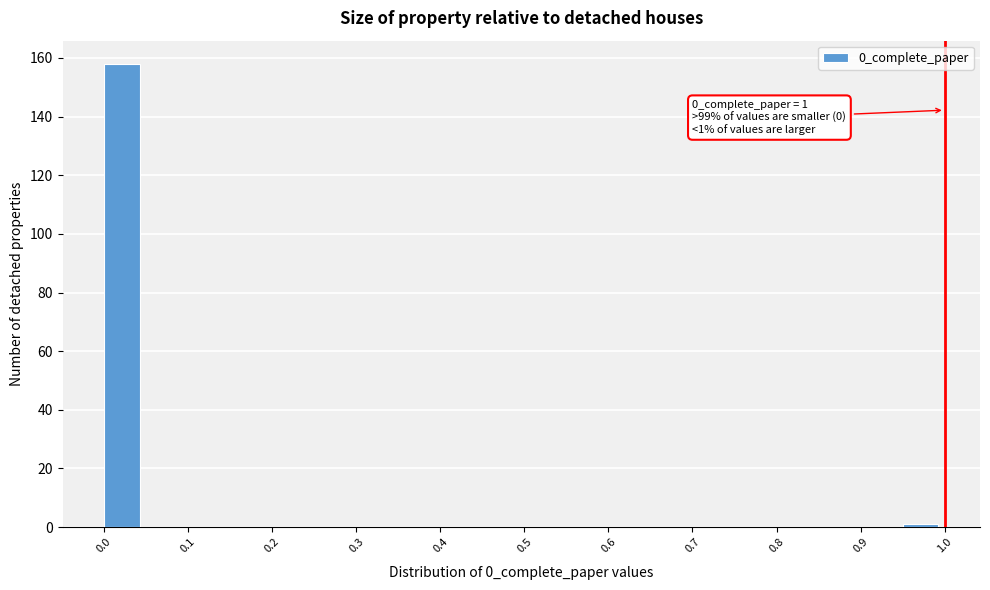

Over which range of the x-axis is the bar tallest?

0.00 to 0.05